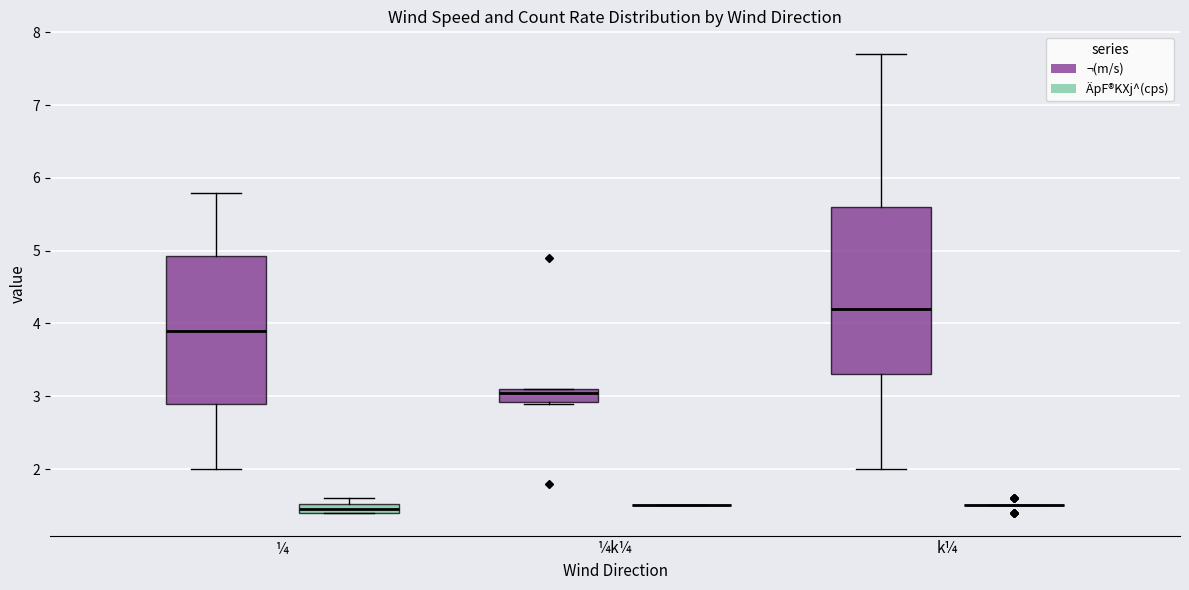

Which box is the tallest, from its lower edge to its upper edge?

k¼ (¬(m/s))